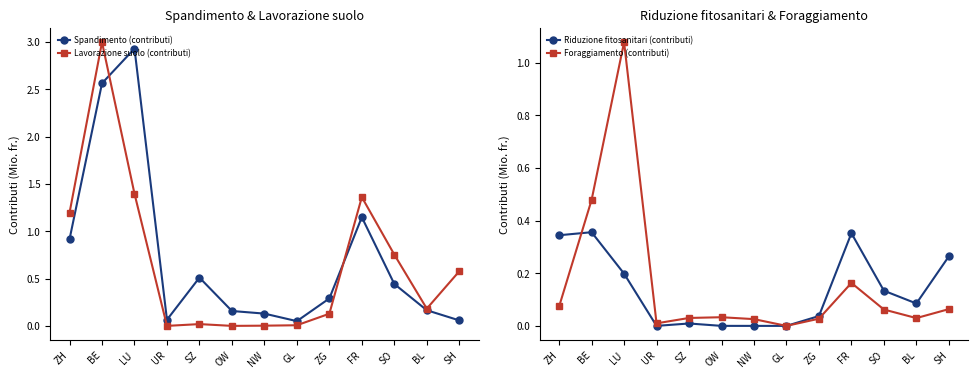

What are all the series names shown in the legend?

Spandimento (contributi), Lavorazione suolo (contributi), Riduzione fitosanitari (contributi), Foraggiamento (contributi)